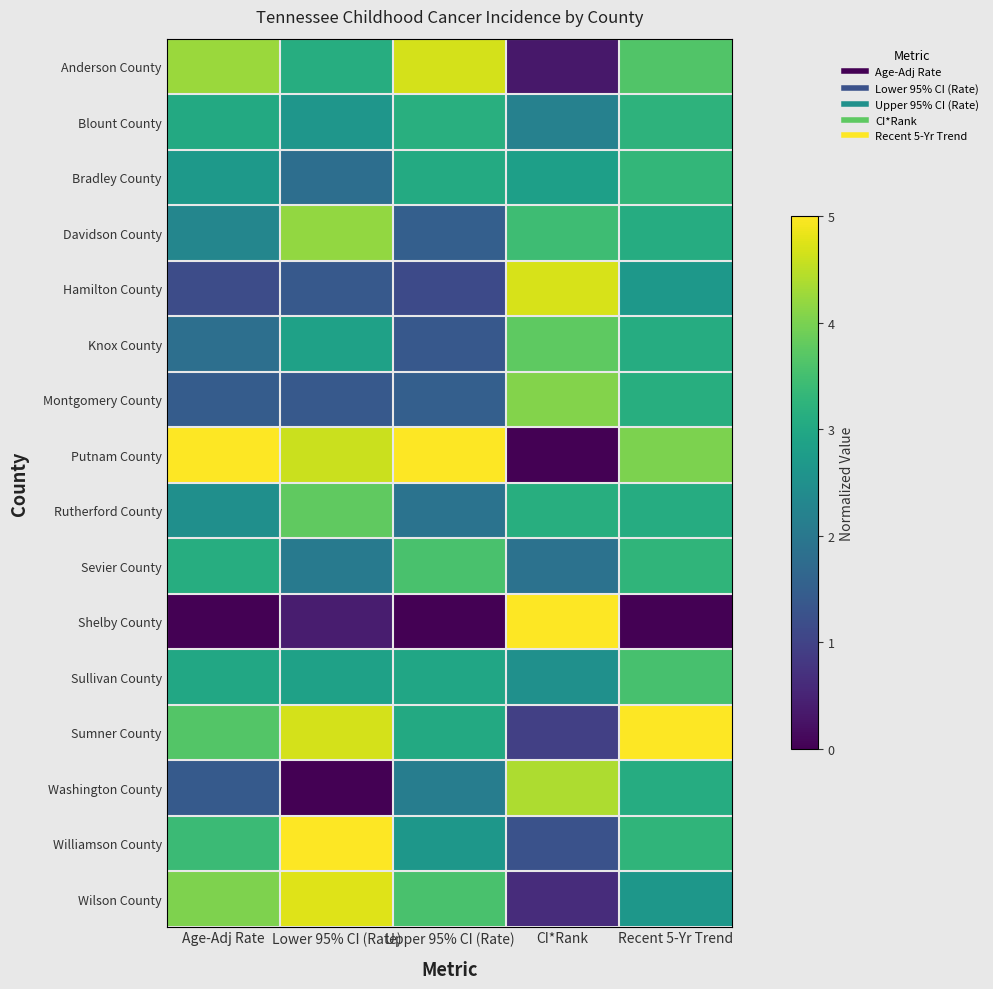

What is the spread (max minus min) of values at Lower 95% CI (Rate)?

5.0